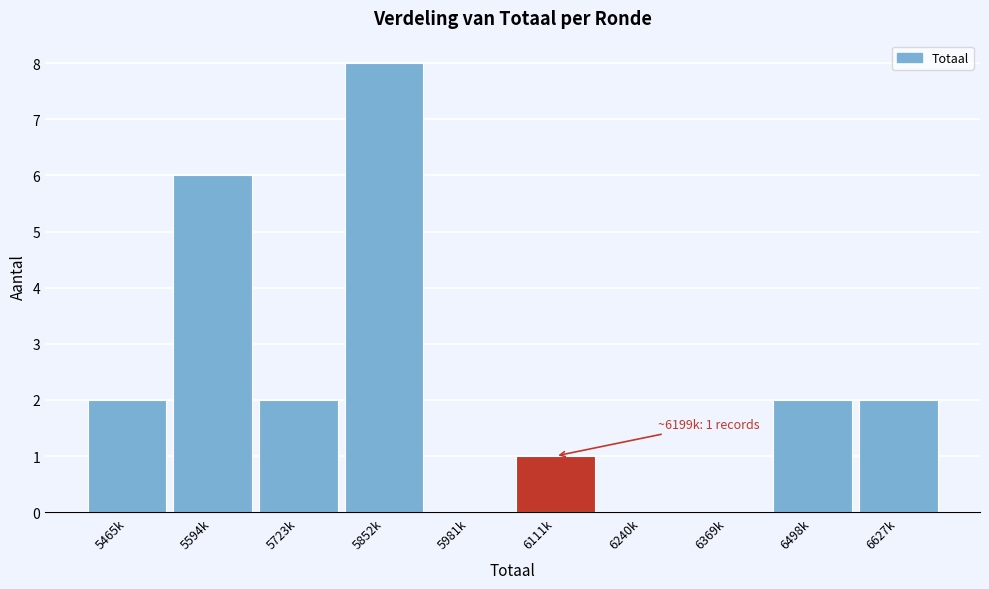

Reading left to right, transcribe all the data shown in this chart.

5465k=2	5594k=6	5723k=2	5852k=8	5981k=0	6111k=1	6240k=0	6369k=0	6498k=2	6627k=2